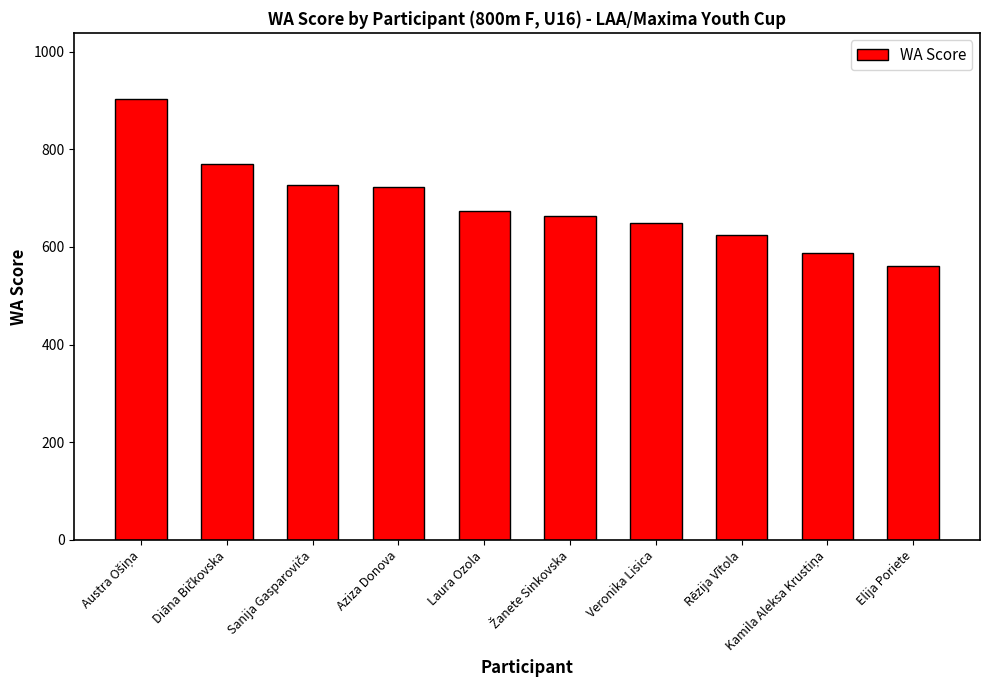

What is the value of the 8th bar from the left?

624